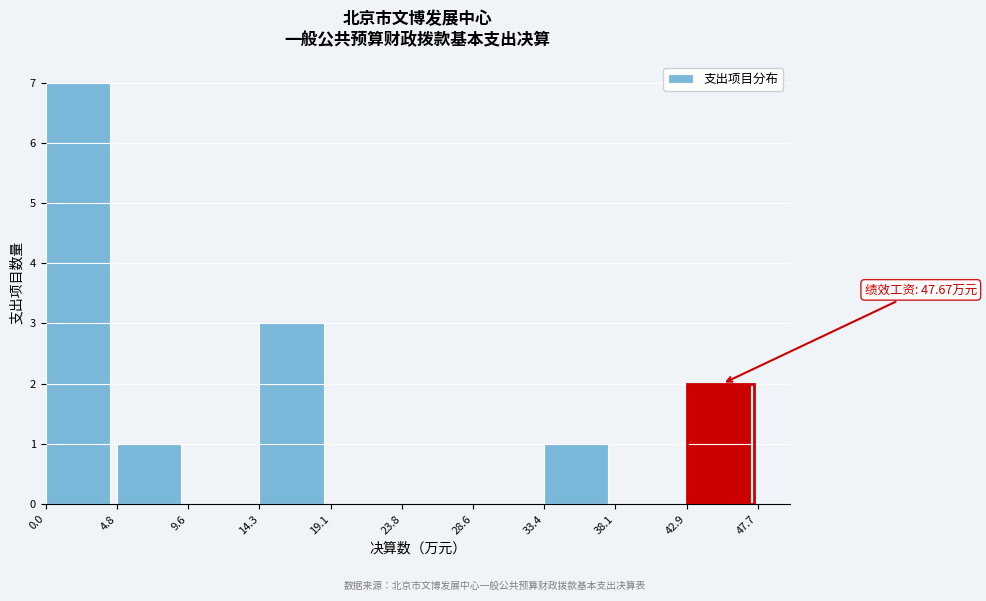

Which range on the x-axis has the tallest bar?

0.0 to 4.8